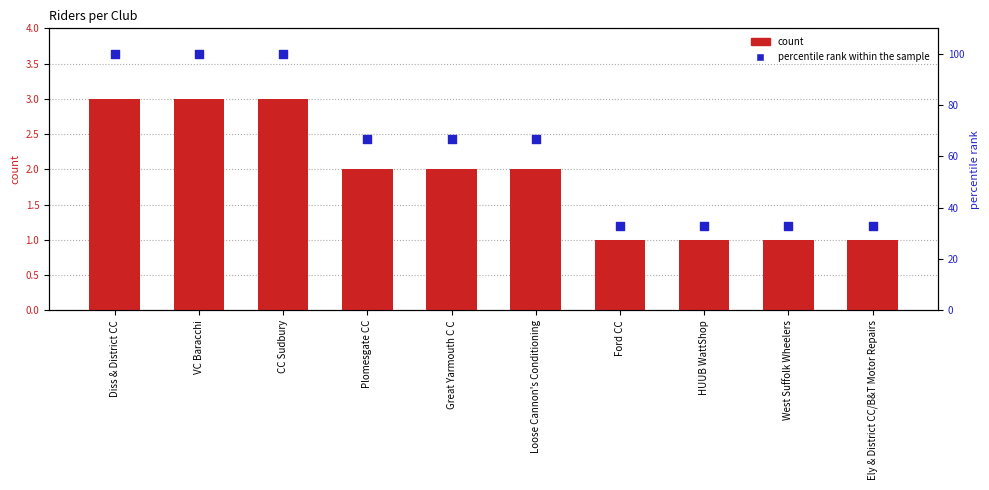

What is the total value across all series at Great Yarmouth C C?

69